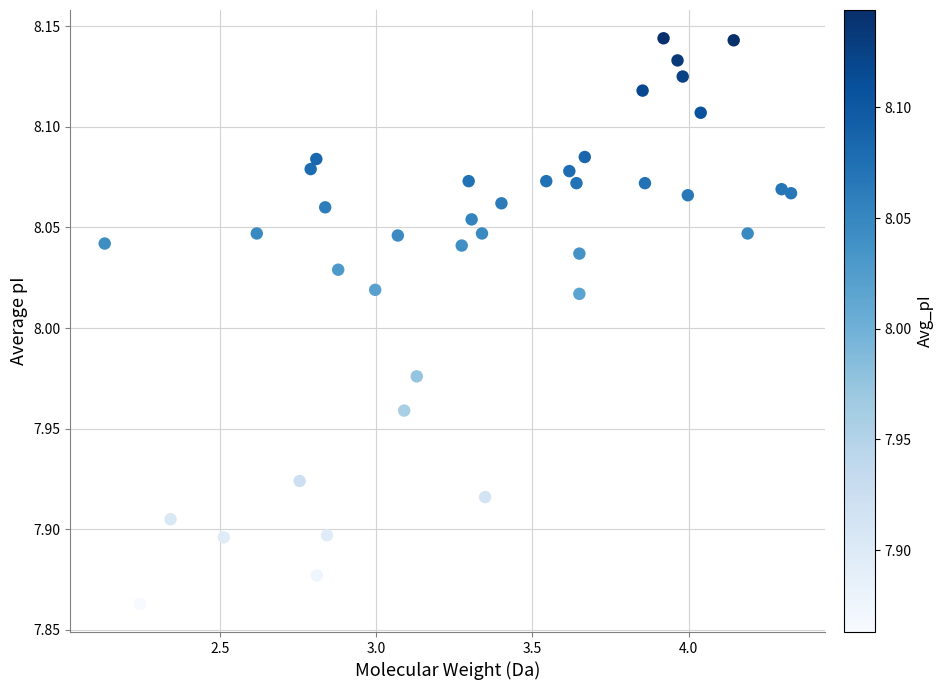

What is the range of Y values (max minus min)?

0.3